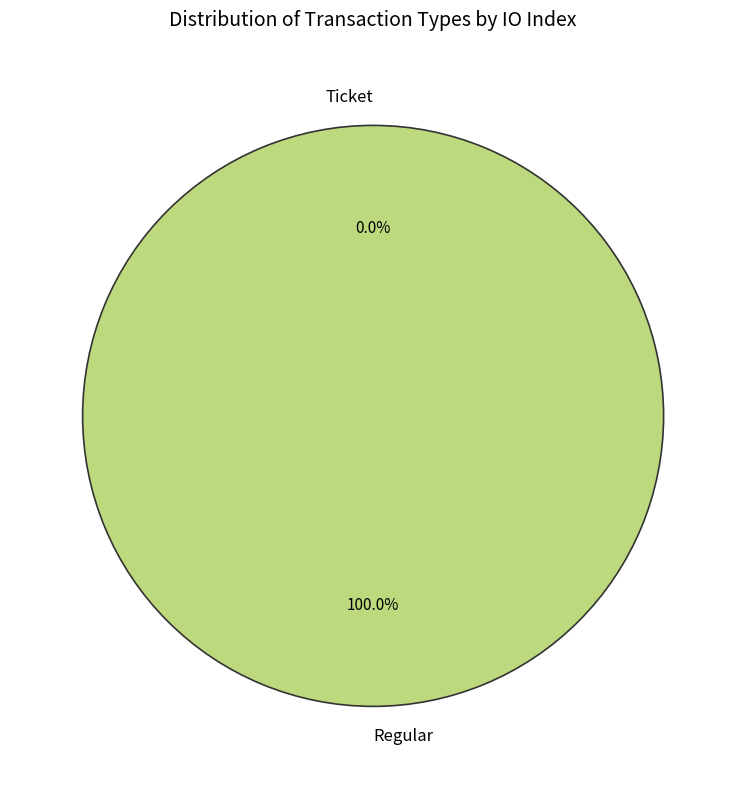

Is the sum of Regular and Ticket greater than half?

Yes